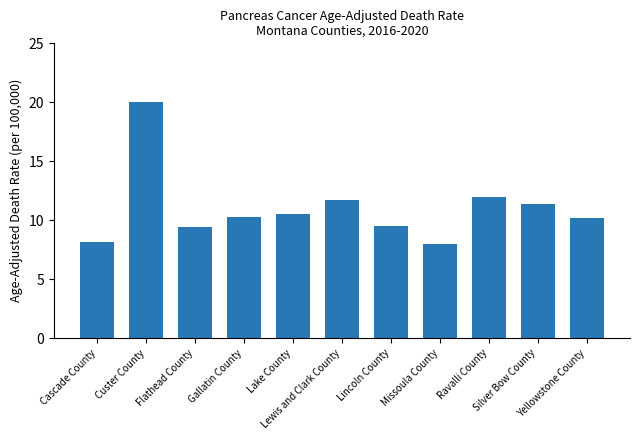

Between Custer County and Ravalli County, which is larger?

Custer County